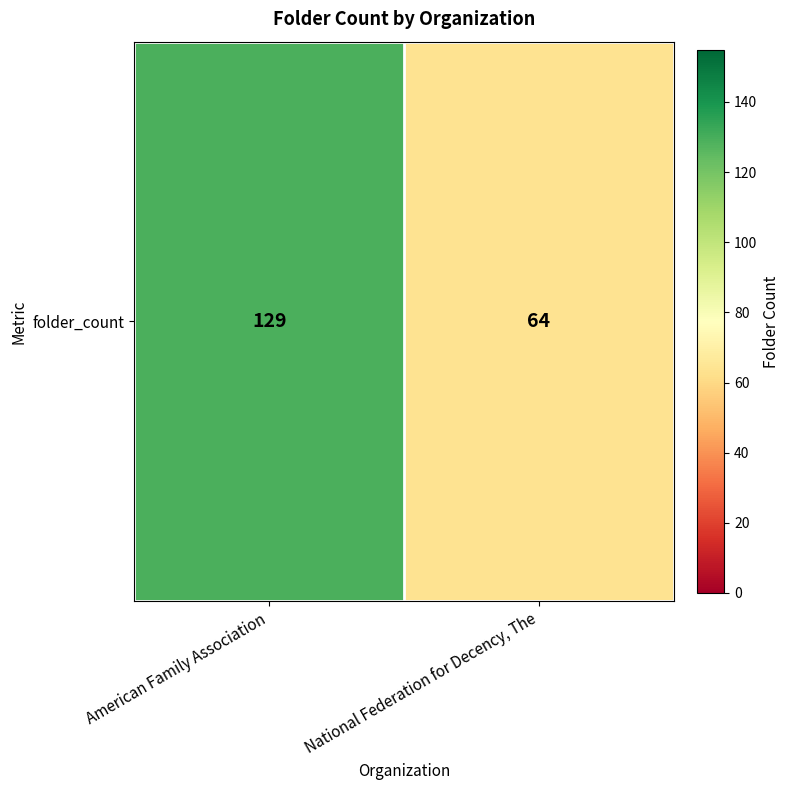

The value at National Federation for Decency, The is 64. True or false?

True